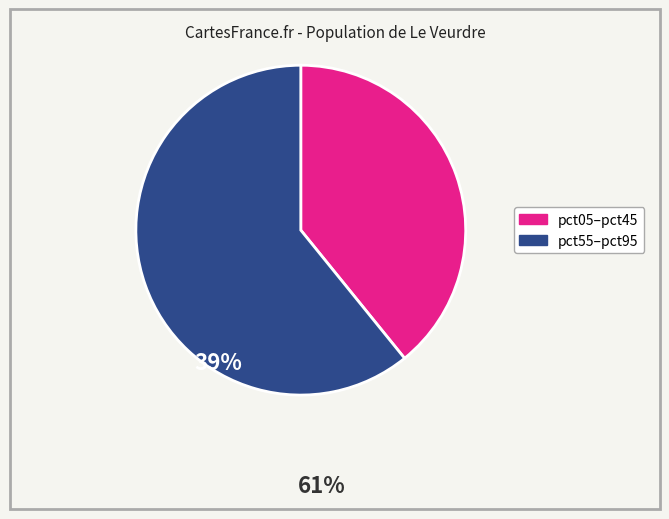

Is there any slice that represents more than half of the pie?

Yes